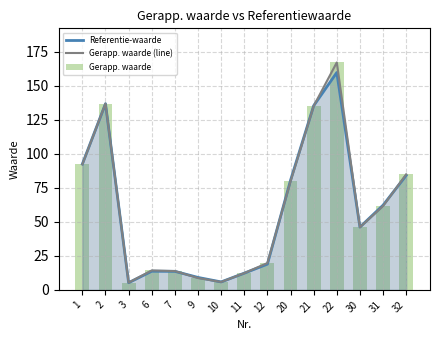

Does the chart contain any negative values?

No